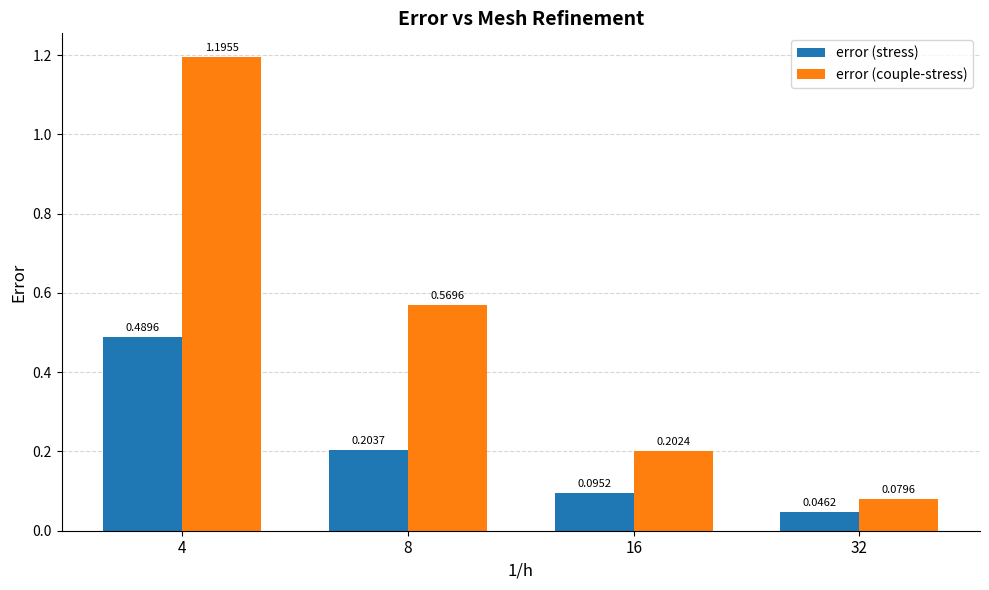

Which series has the widest spread of values?

error (couple-stress)